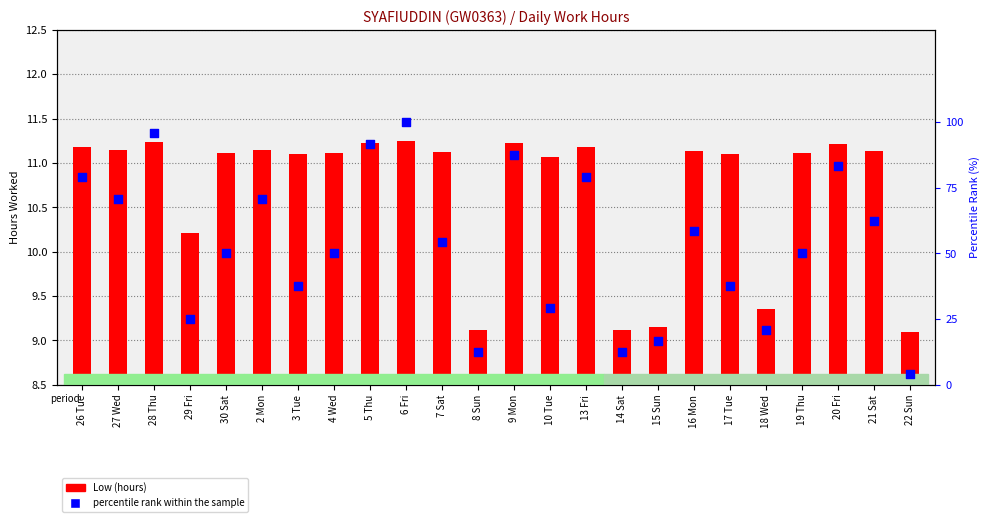

What are all the series names shown in the legend?

Low (hours), percentile rank within the sample